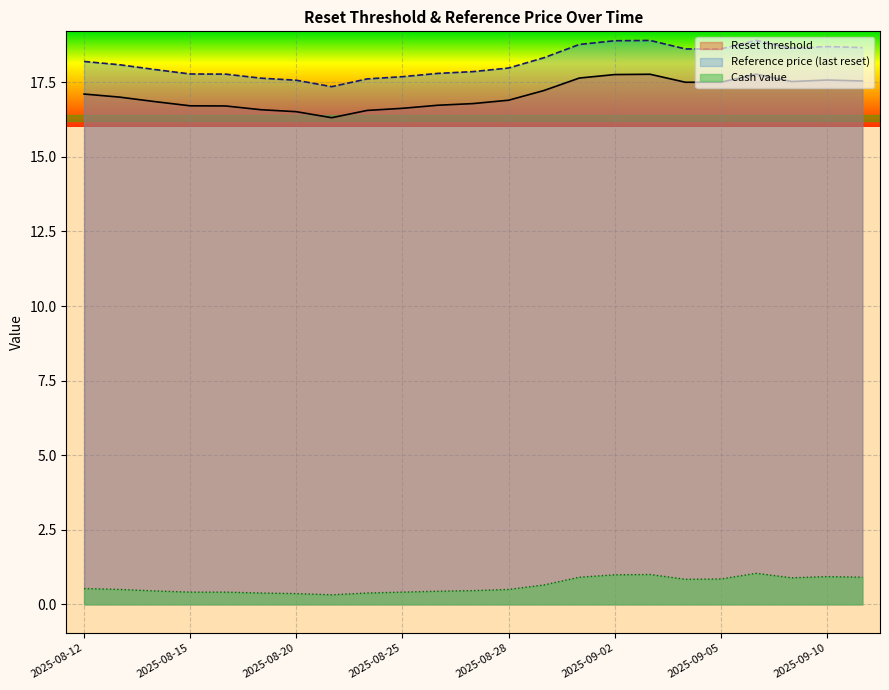

What are all the series names shown in the legend?

Reset threshold, Reference price (last reset), Cash value